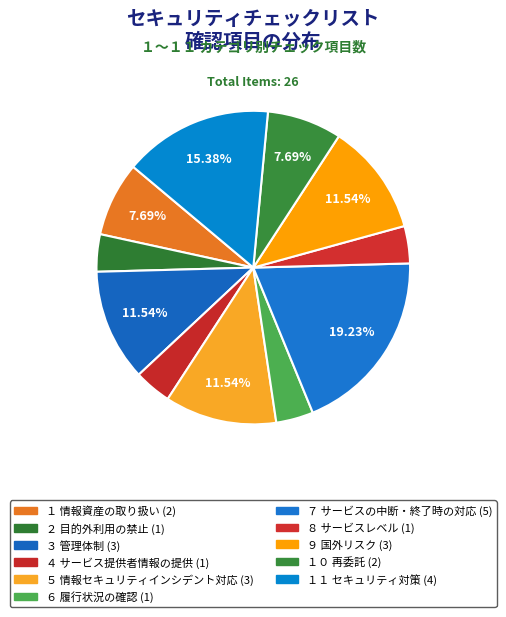

To the nearest percent, what is the combined percentage of ８ サービスレベル and １０ 再委託?

12%